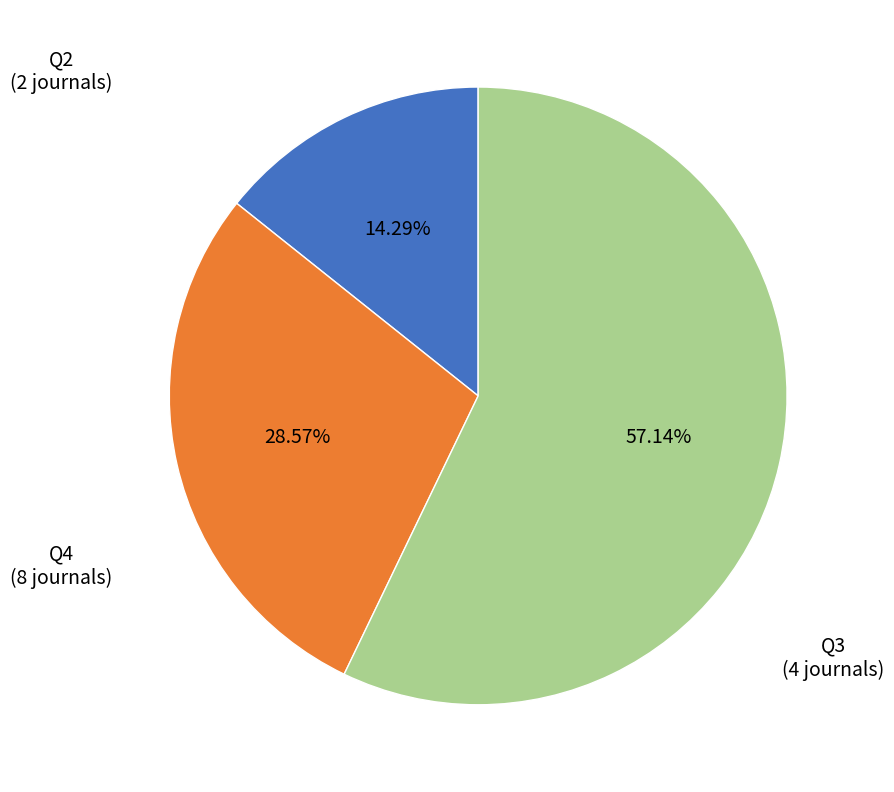

True or false: Q4 accounts for 42% of the total.

False